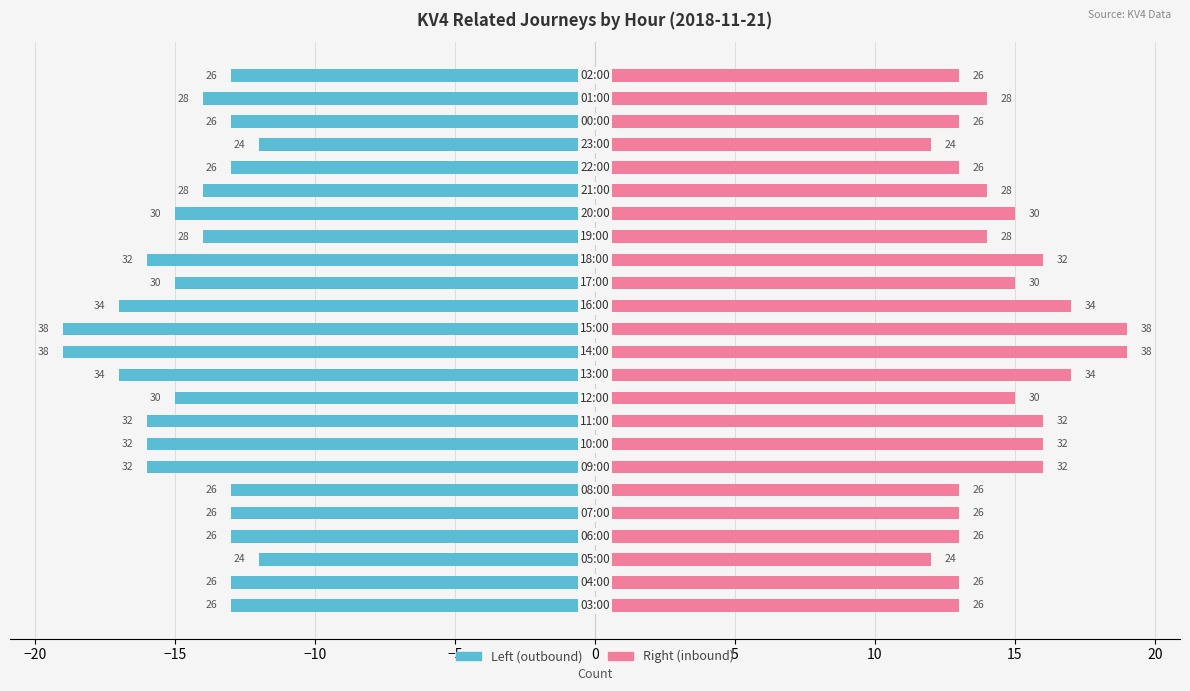

Which series has the widest spread of values?

KV4relatedjourneys (left)